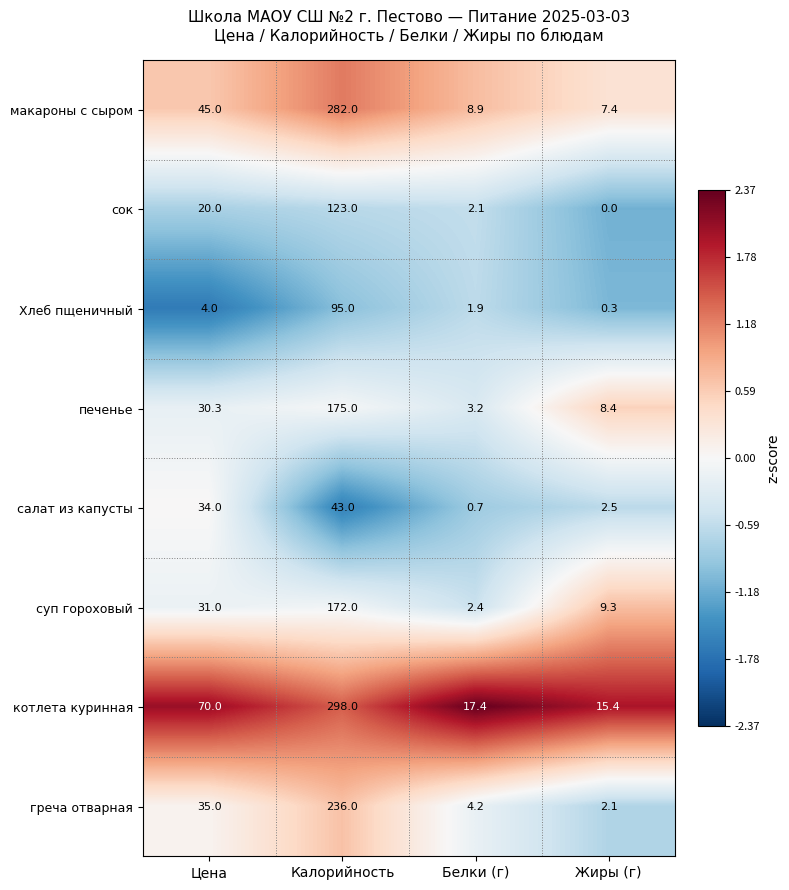

The value of салат из капусты at Белки (г) is 0.2. True or false?

False